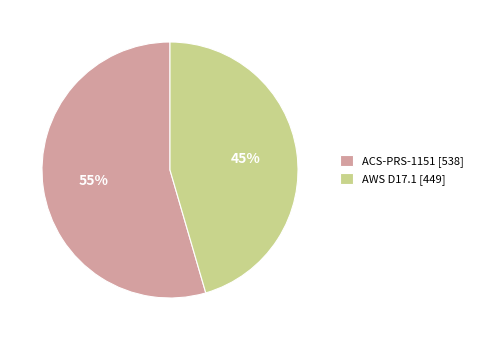

To the nearest percent, what portion does ACS-PRS-1151 represent?

55%